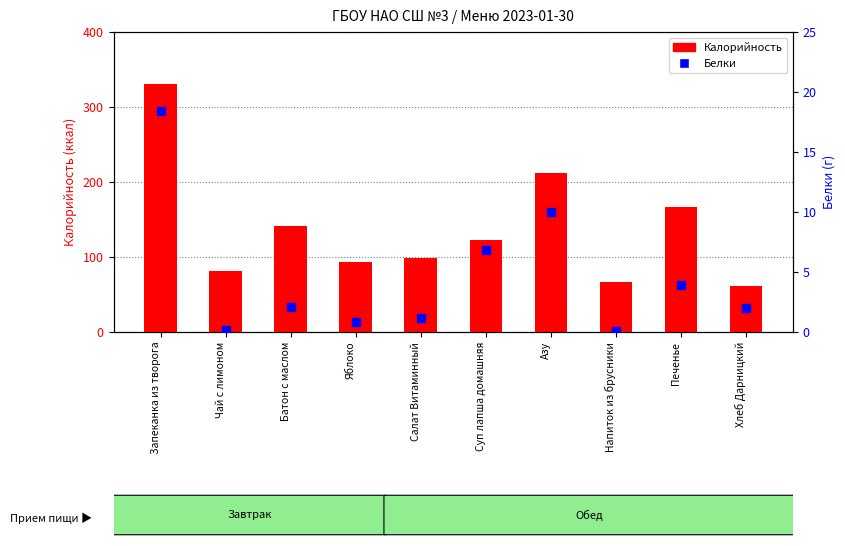

What are all the series names shown in the legend?

Калорийность, Белки